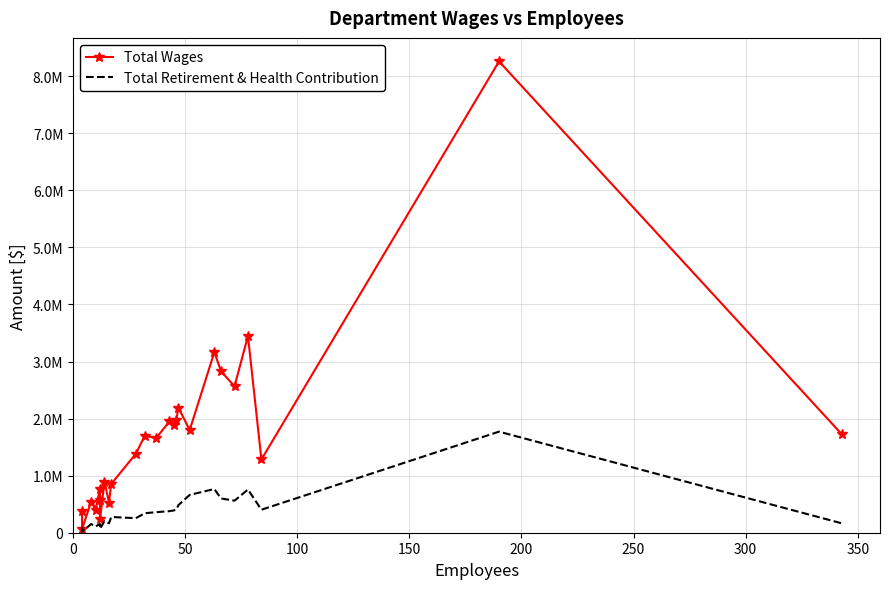

Is it true that Total Retirement & Health Contribution equals 290523.4 at 400?

False